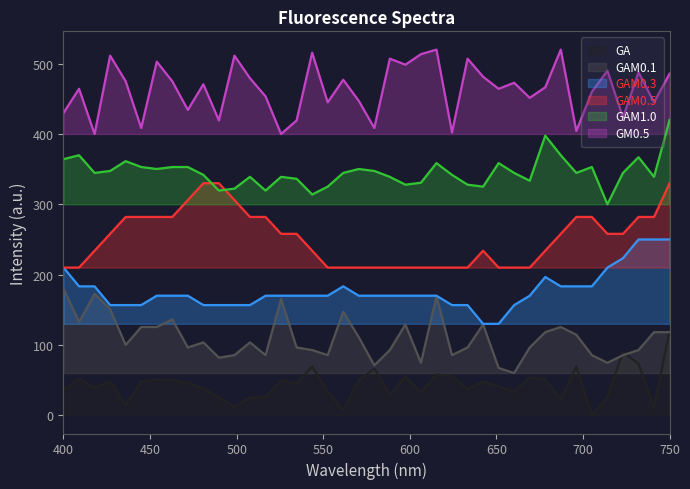

The value of GAM0.5 at 00:11 is 330.0. True or false?

True